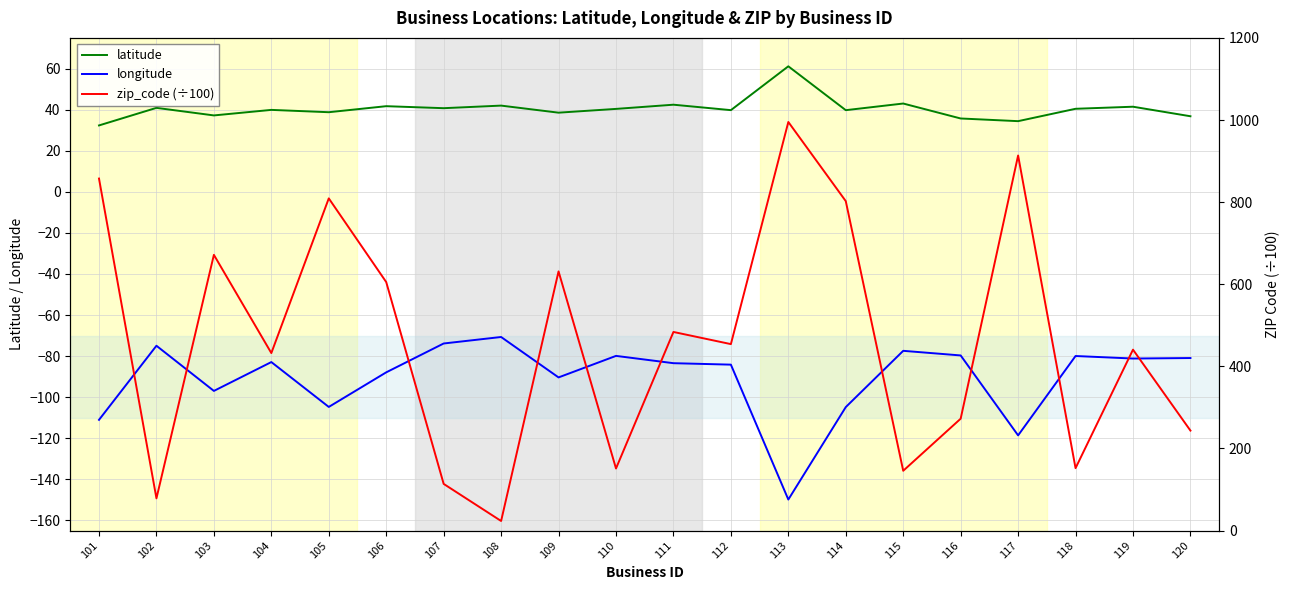

List the labels in order of longitude value, largest first.

108, 107, 102, 115, 116, 110, 118, 120, 119, 104, 111, 112, 106, 109, 103, 105, 114, 101, 117, 113